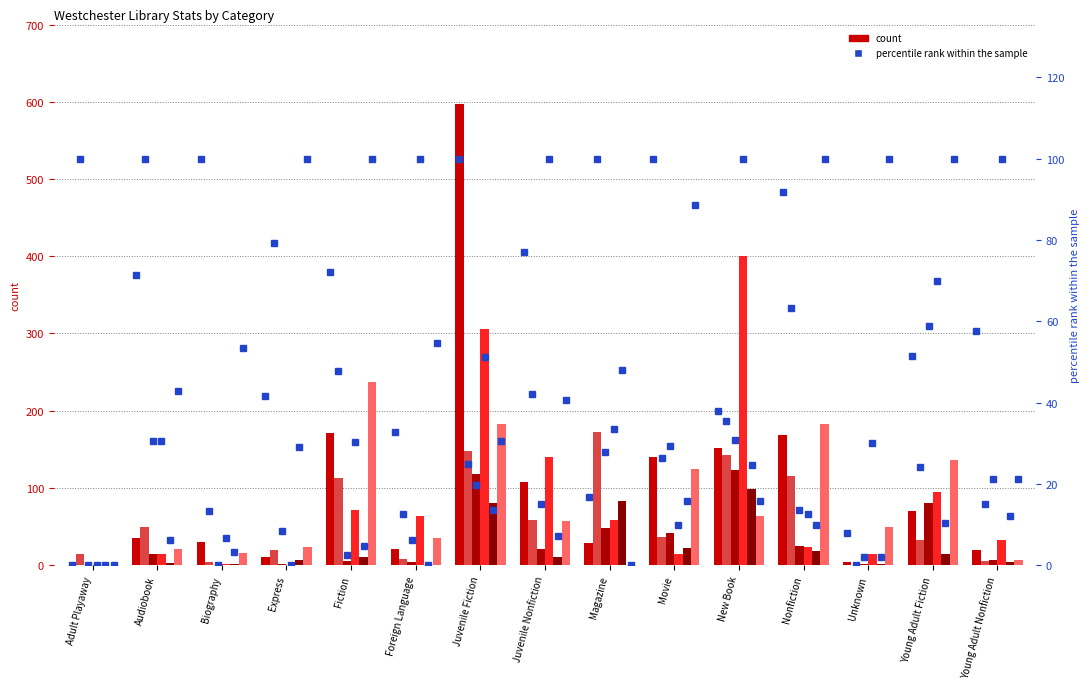

What is the value of the Yonkers Riverfront Library bar at the 7th from the left?

183.0